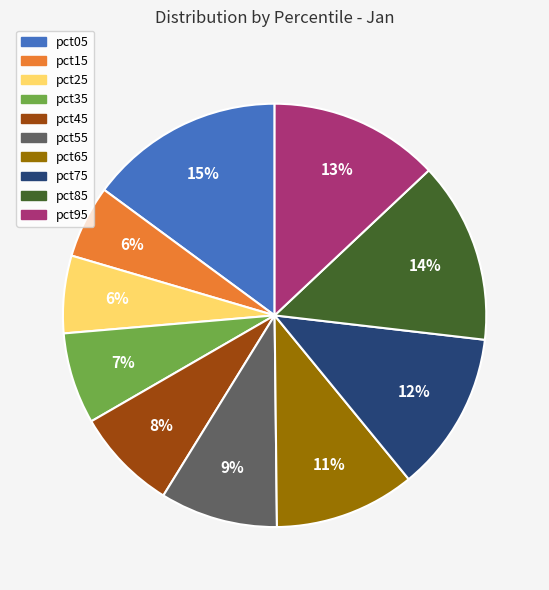

Is there a majority slice in this chart?

No